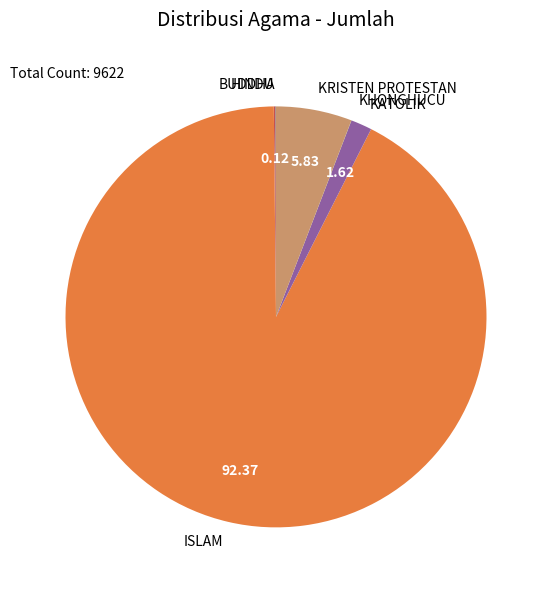

Does ISLAM account for over 50% of the chart?

Yes